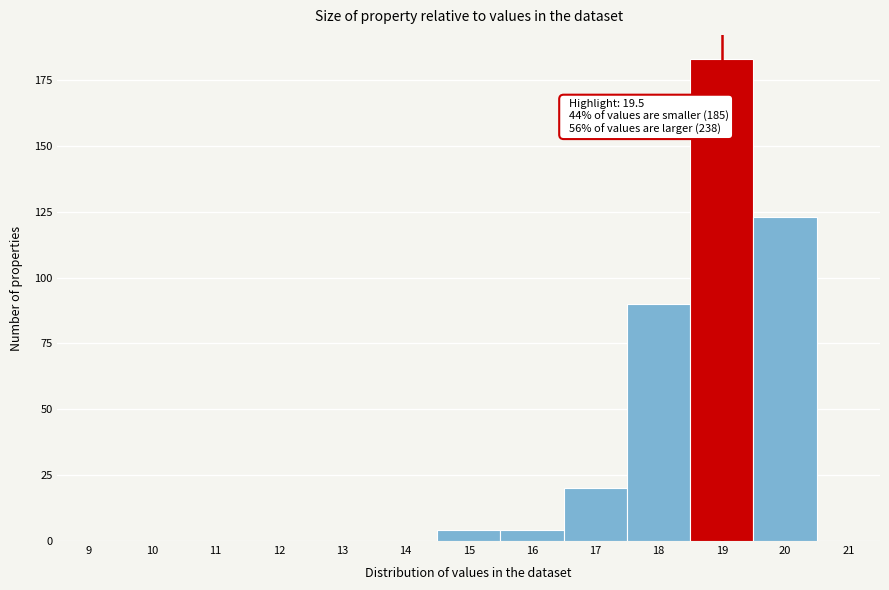

Reading left to right, list all the values displayed in this chart.

9=0	10=0	11=0	12=0	13=0	14=0	15=4	16=4	17=20	18=90	19=183	20=123	21=0